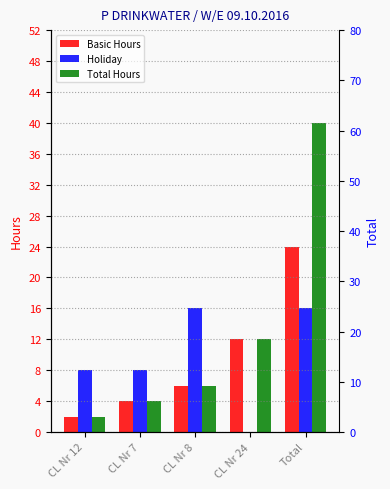

What is the label of the 1st bar from the left?

CL Nr 12